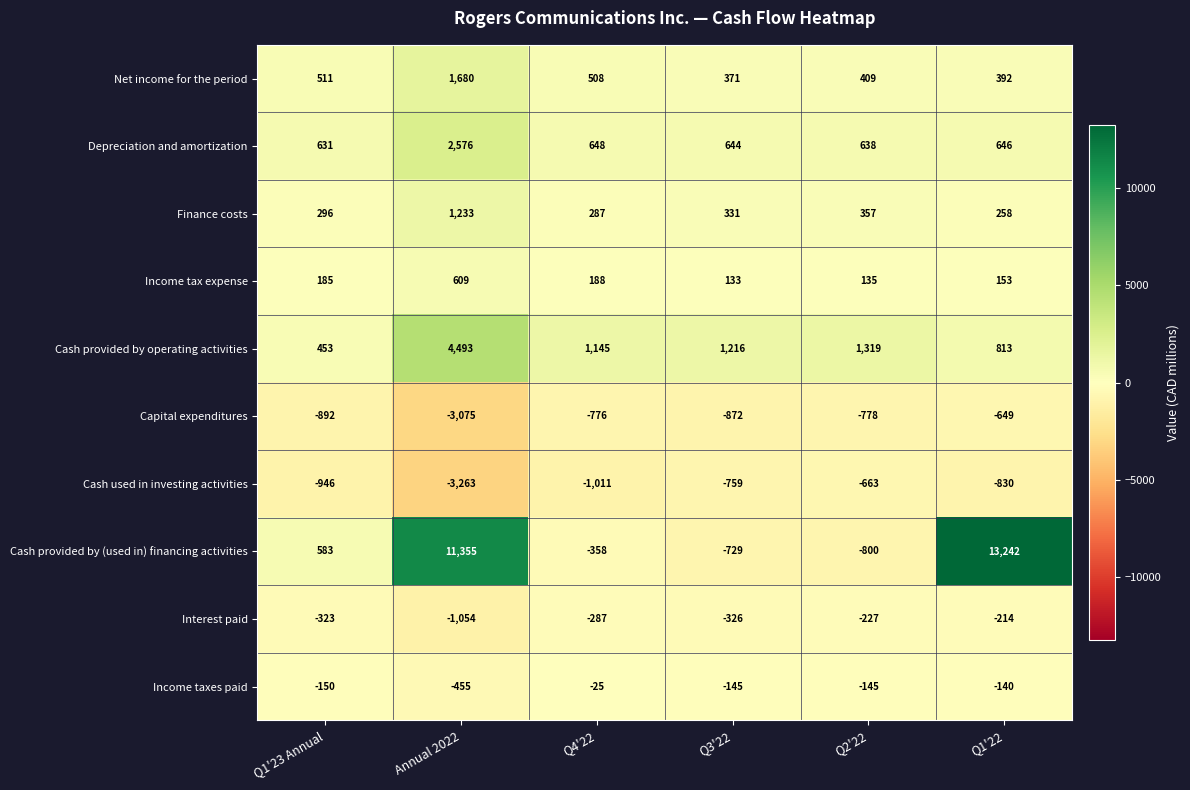

Which label corresponds to the smallest value in the chart?

Annual 2022